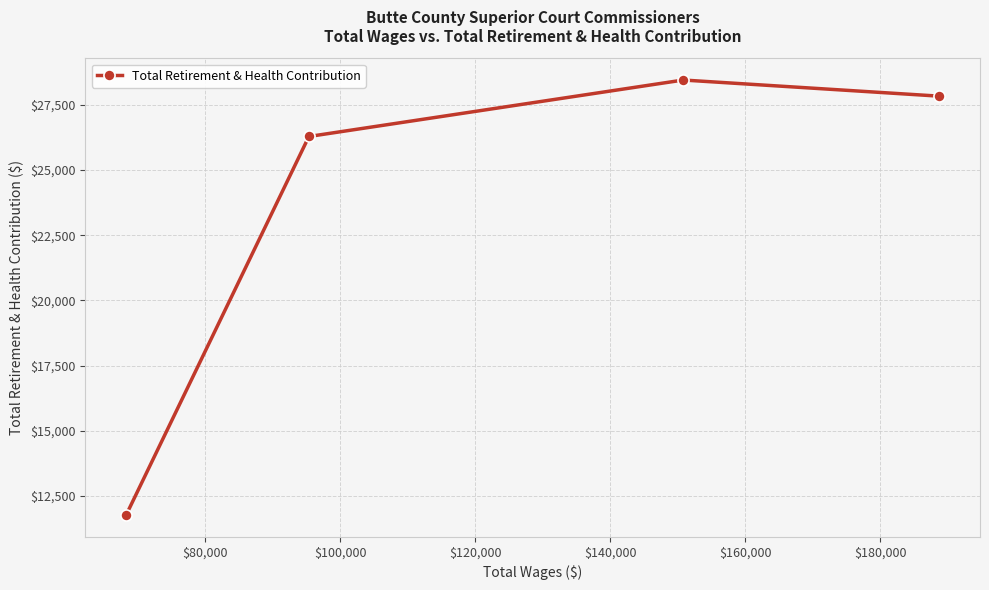

What is the average value?

23582